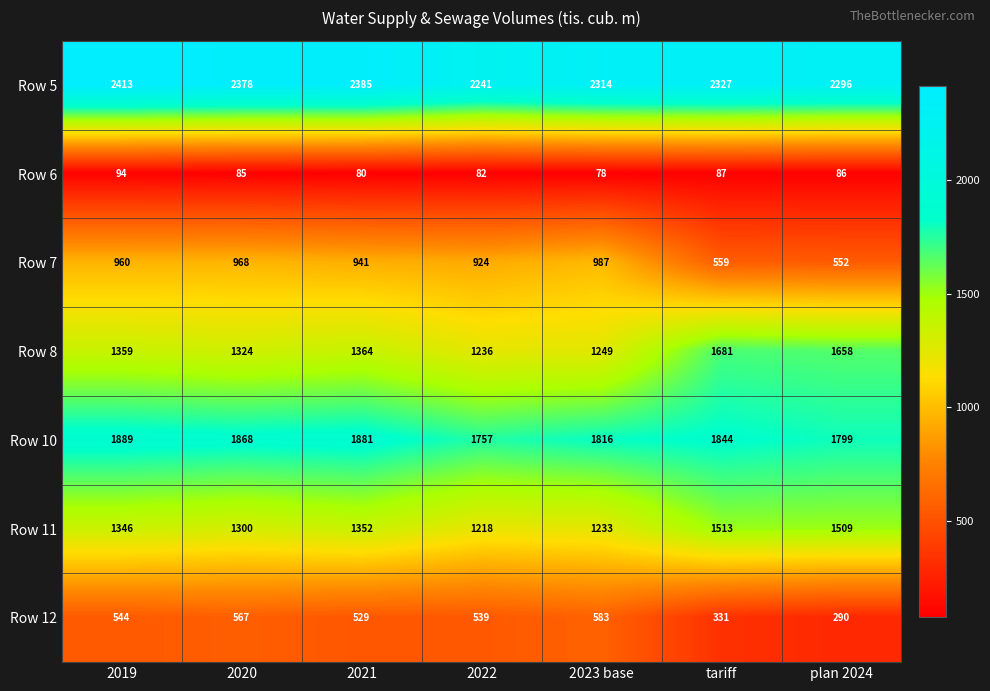

At which category is the sum across all series the highest?

2019